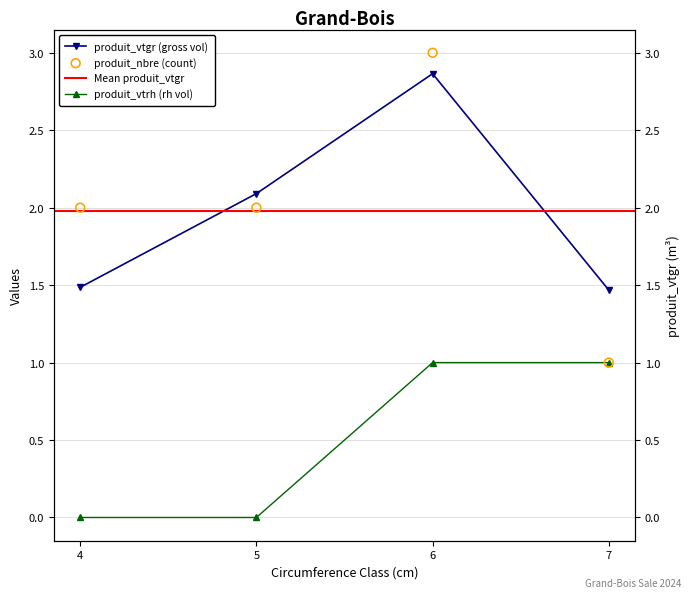

What is the total value across all series at 7?

3.5